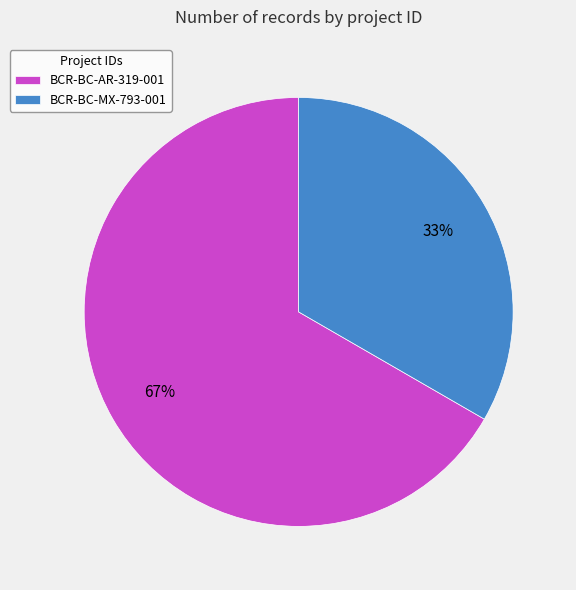

Does any single category account for the majority?

Yes